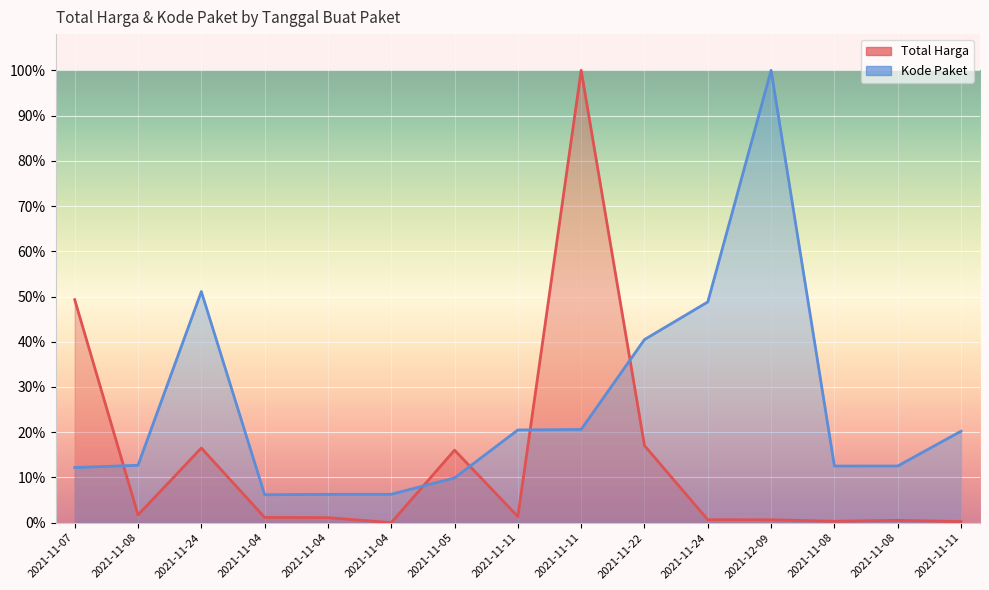

How many lines are shown in the chart?

2